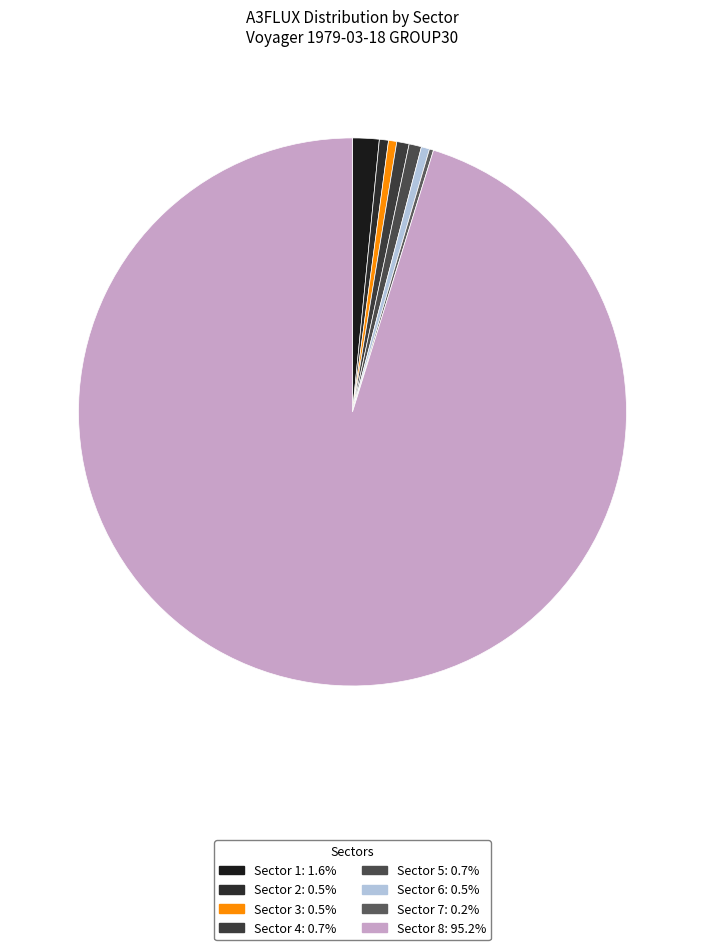

How many slices are in this pie chart?

8